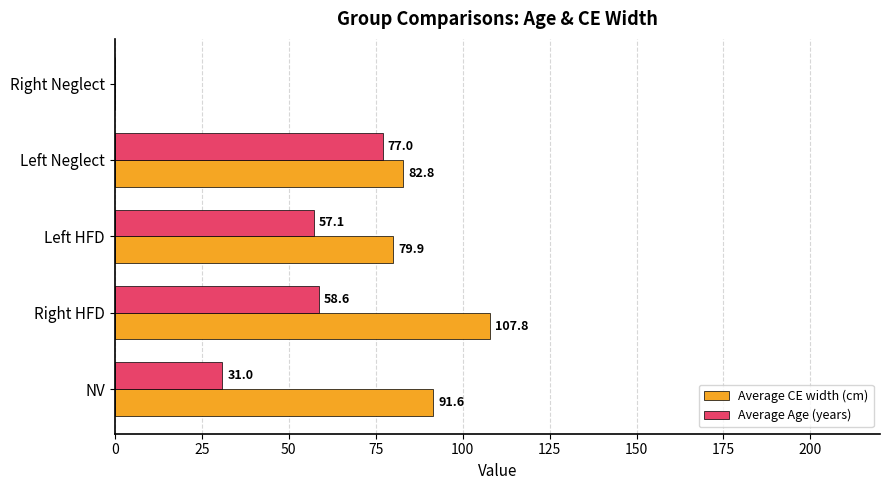

What are all the series names shown in the legend?

Average CE width (cm), Average Age (years)